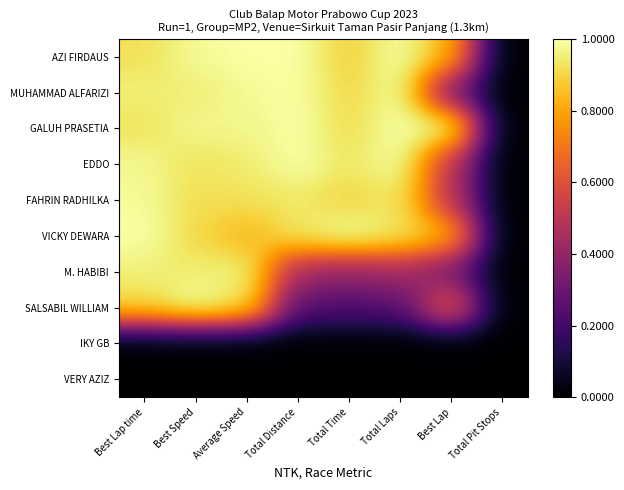

Reading left to right, extract all data points from this chart.

AZI FIRDAUS: Best Lap time=0.9	Best Speed=1.0	Average Speed=1.0	Total Distance=1.0	Total Time=0.9	Total Laps=1.0	Best Lap=0.8	Total Pit Stops=0.0
MUHAMMAD ALFARIZI: Best Lap time=1.0	Best Speed=0.9	Average Speed=1.0	Total Distance=1.0	Total Time=0.9	Total Laps=1.0	Best Lap=0.3	Total Pit Stops=0.0
GALUH PRASETIA: Best Lap time=0.9	Best Speed=1.0	Average Speed=1.0	Total Distance=1.0	Total Time=0.9	Total Laps=1.0	Best Lap=1.0	Total Pit Stops=0.0
EDDO: Best Lap time=1.0	Best Speed=0.9	Average Speed=0.9	Total Distance=1.0	Total Time=0.9	Total Laps=1.0	Best Lap=0.5	Total Pit Stops=0.0
FAHRIN RADHILKA: Best Lap time=1.0	Best Speed=0.9	Average Speed=0.9	Total Distance=0.9	Total Time=0.9	Total Laps=0.9	Best Lap=0.5	Total Pit Stops=0.0
VICKY DEWARA: Best Lap time=1.0	Best Speed=0.9	Average Speed=0.8	Total Distance=0.9	Total Time=1.0	Total Laps=0.9	Best Lap=0.8	Total Pit Stops=0.0
M. HABIBI: Best Lap time=1.0	Best Speed=0.9	Average Speed=1.0	Total Distance=0.4	Total Time=0.4	Total Laps=0.4	Best Lap=0.3	Total Pit Stops=0.0
SALSABIL WILLIAM: Best Lap time=0.9	Best Speed=1.0	Average Speed=0.9	Total Distance=0.2	Total Time=0.2	Total Laps=0.2	Best Lap=0.7	Total Pit Stops=0.0
IKY GB: Best Lap time=0.0	Best Speed=0.0	Average Speed=0.0	Total Distance=0.0	Total Time=0.0	Total Laps=0.0	Best Lap=0.0	Total Pit Stops=0.0
VERY AZIZ: Best Lap time=0.0	Best Speed=0.0	Average Speed=0.0	Total Distance=0.0	Total Time=0.0	Total Laps=0.0	Best Lap=0.0	Total Pit Stops=0.0